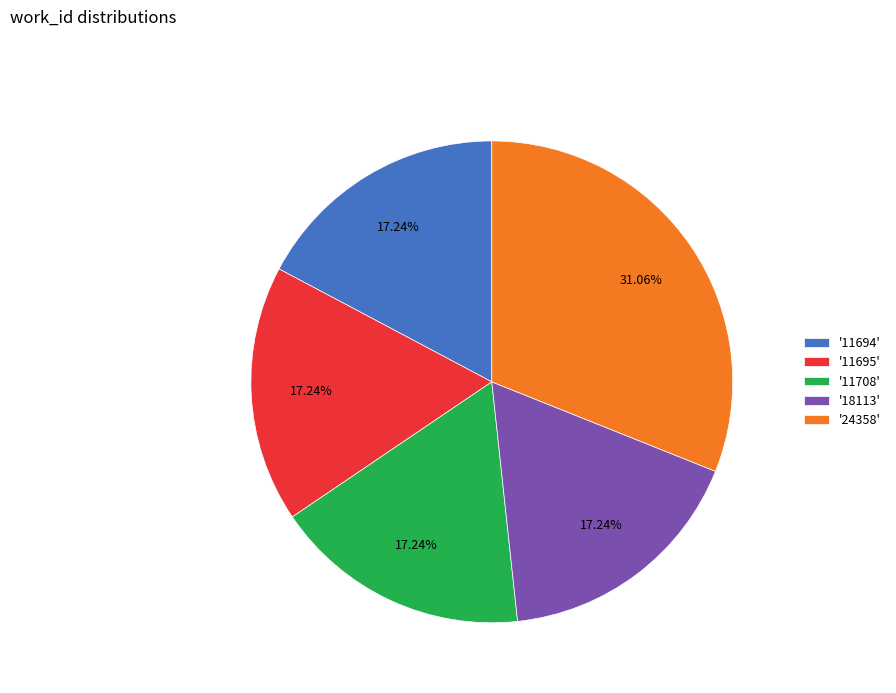

Is there any slice that represents more than half of the pie?

No